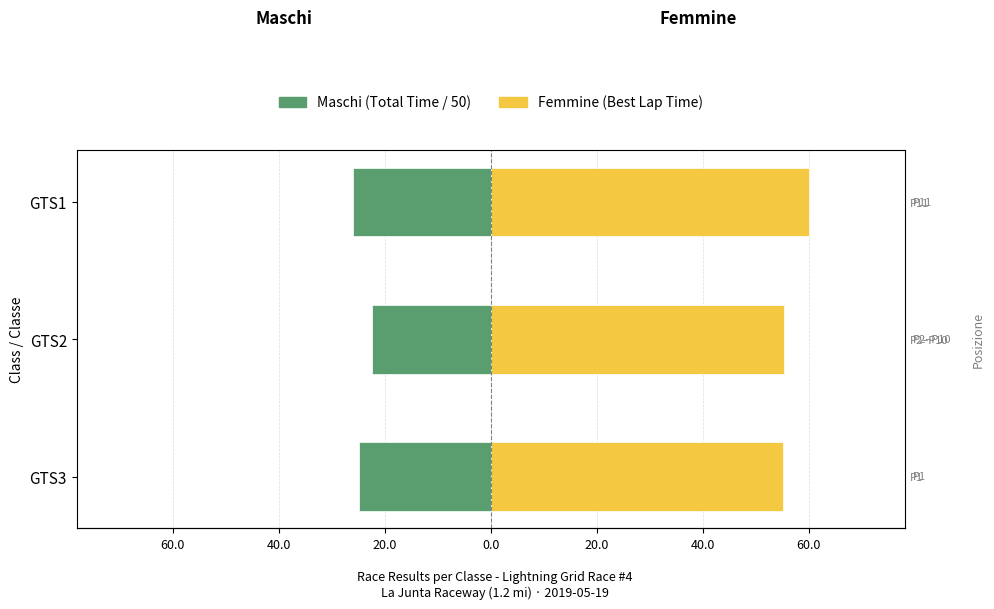

What is the maximum value shown in the chart?

60.1